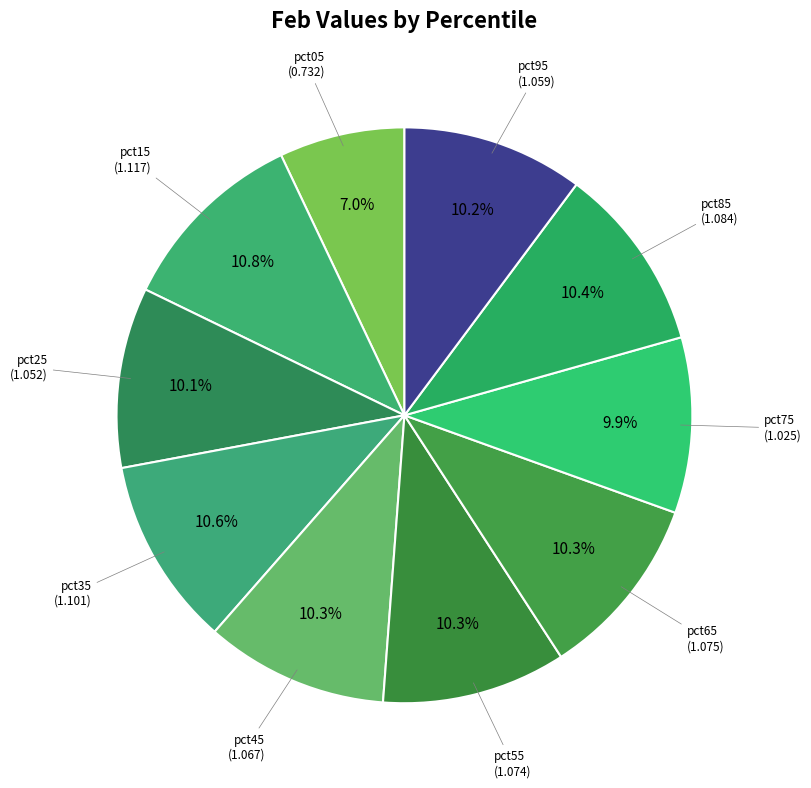

How many slices are in this pie chart?

10